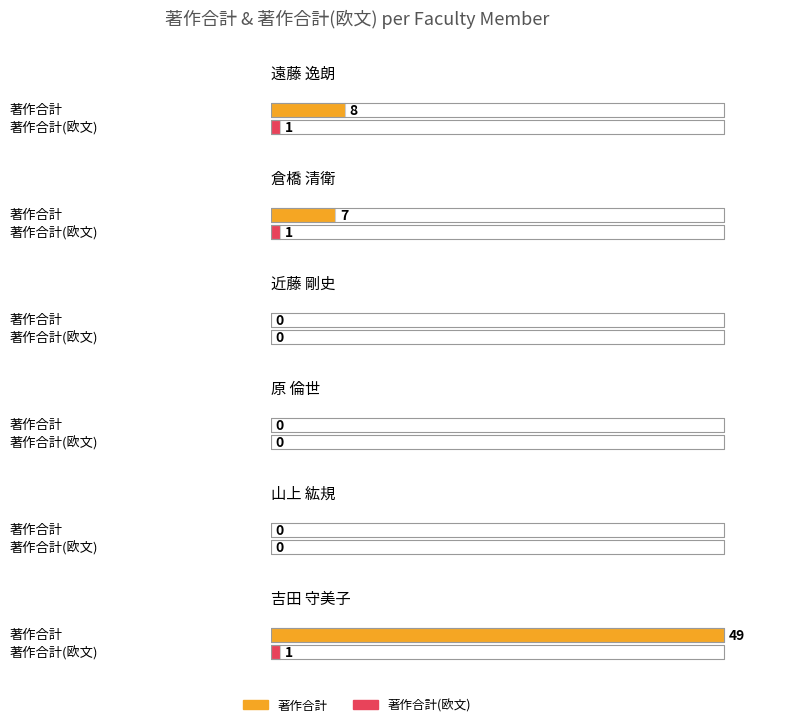

What is the highest value of the 著作合計(欧文) series?

1